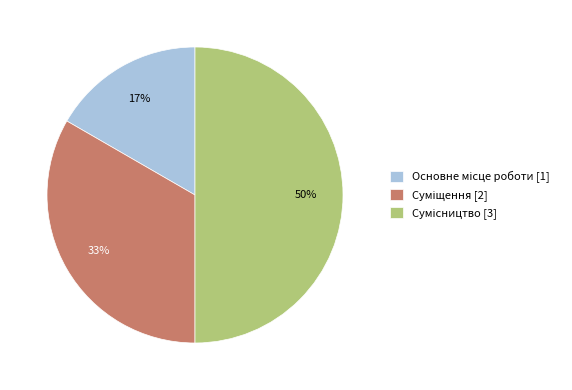

To the nearest percent, what is the difference between the largest and smallest slice percentages?

33%